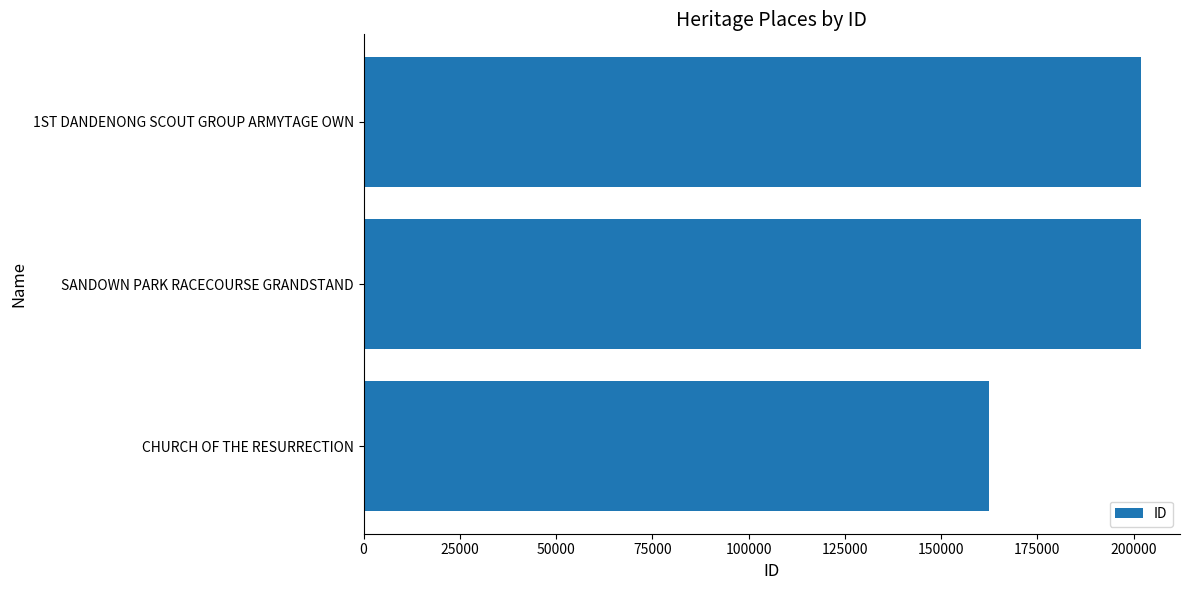

How many bars are there in total?

3